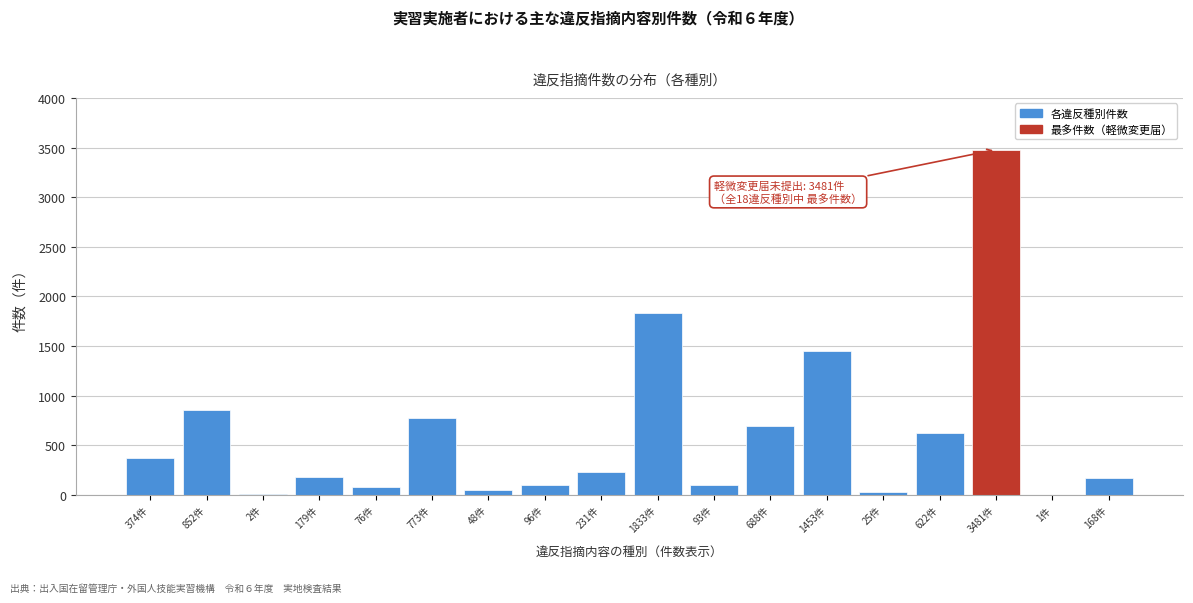

Where is the data nearest to the value 1741?

1833件